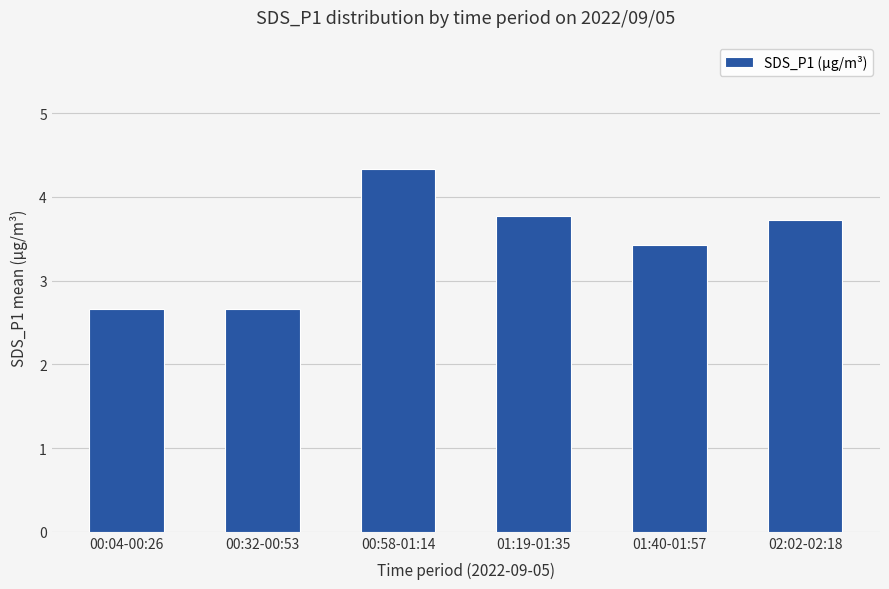

Which category has the highest value across all series?

00:58-01:14